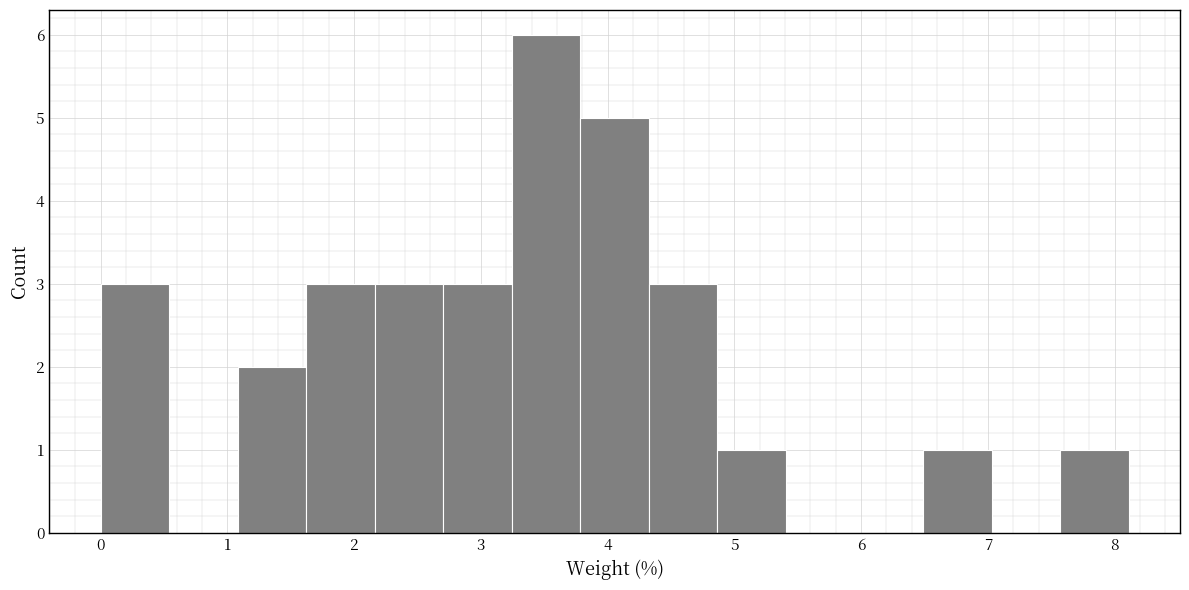

How tall is the bar that spans 7.6 to 8.1 on the x-axis? Neither the bar edges nor the heights are printed on the chart, so give them approximately, as read against the axes.

1